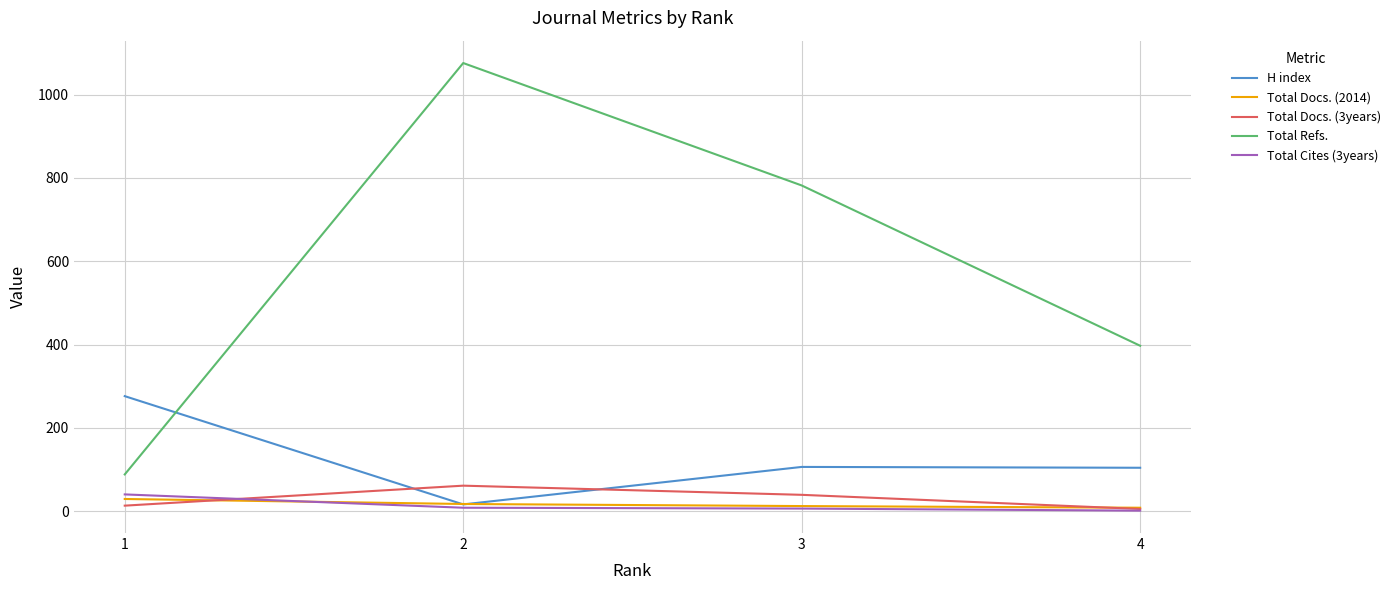

How many categories are shown in the chart?

4